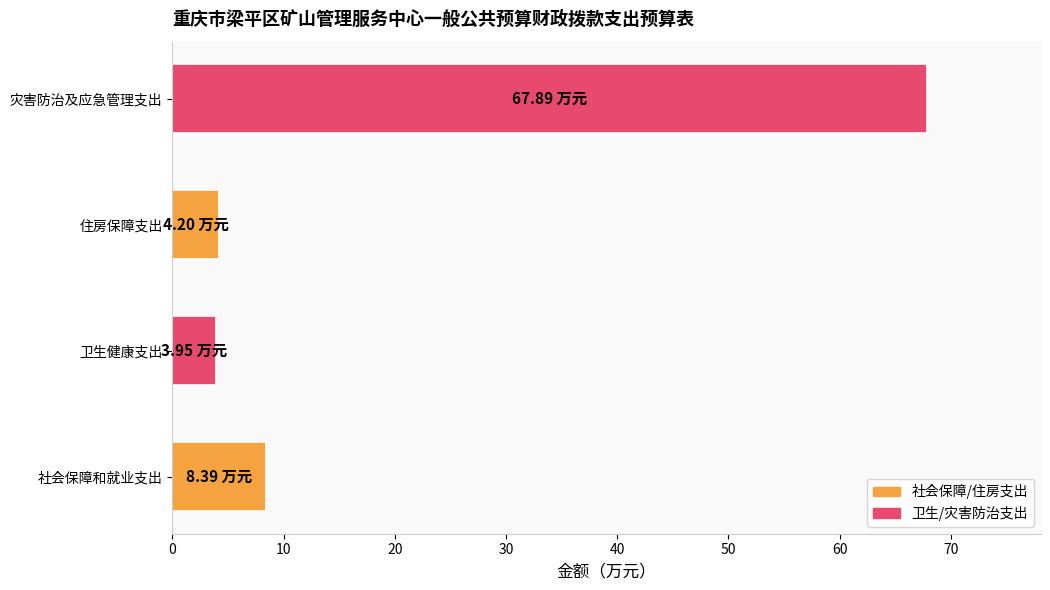

What is the difference between the values at 灾害防治及应急管理支出 and 住房保障支出?

63.7